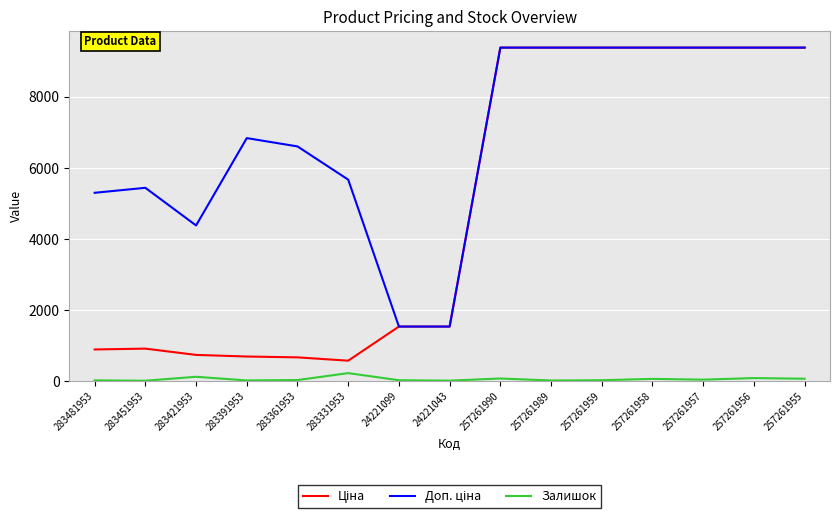

What is the maximum value shown in the chart?

9379.3